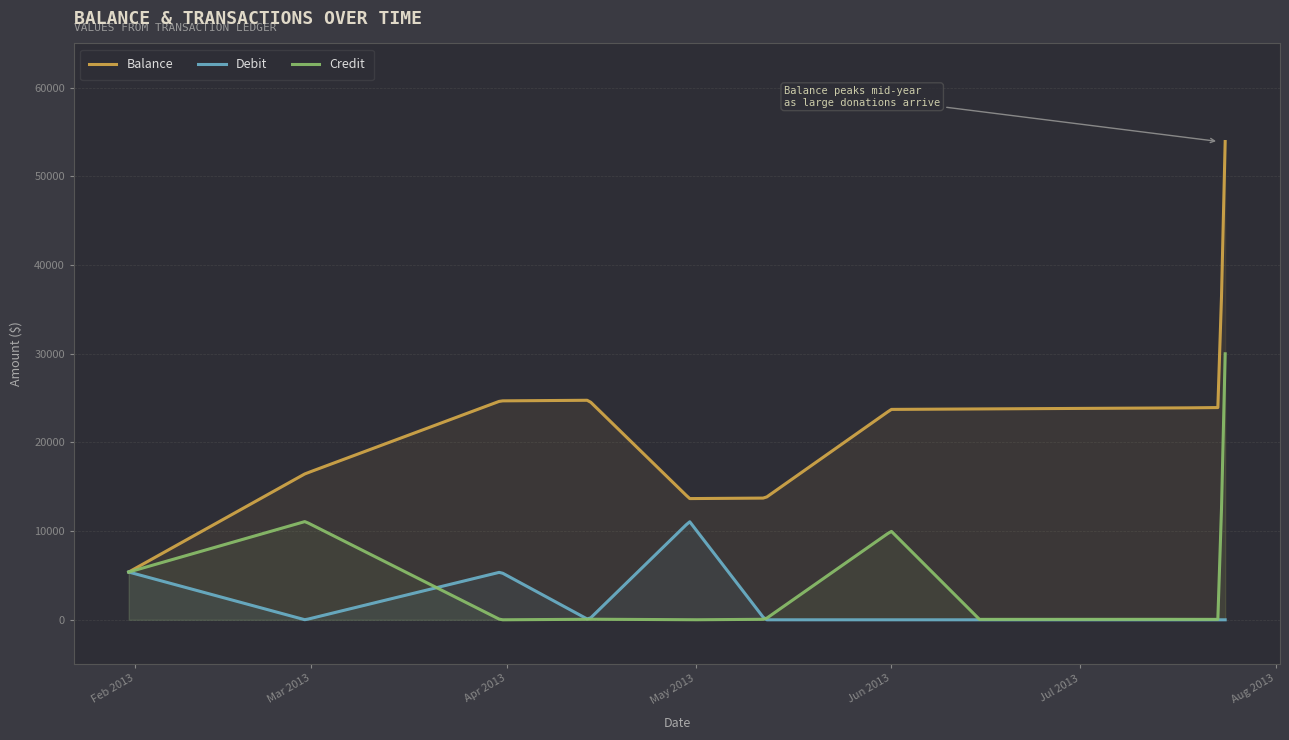

List the labels in order of Debit value, largest first.

2013-04-30, 2013-01-31, 2013-03-31, 2013-02-28, 2013-04-14, 2013-05-12, 2013-06-01, 2013-06-15, 2013-07-01, 2013-07-16, 2013-07-23, 2013-07-24